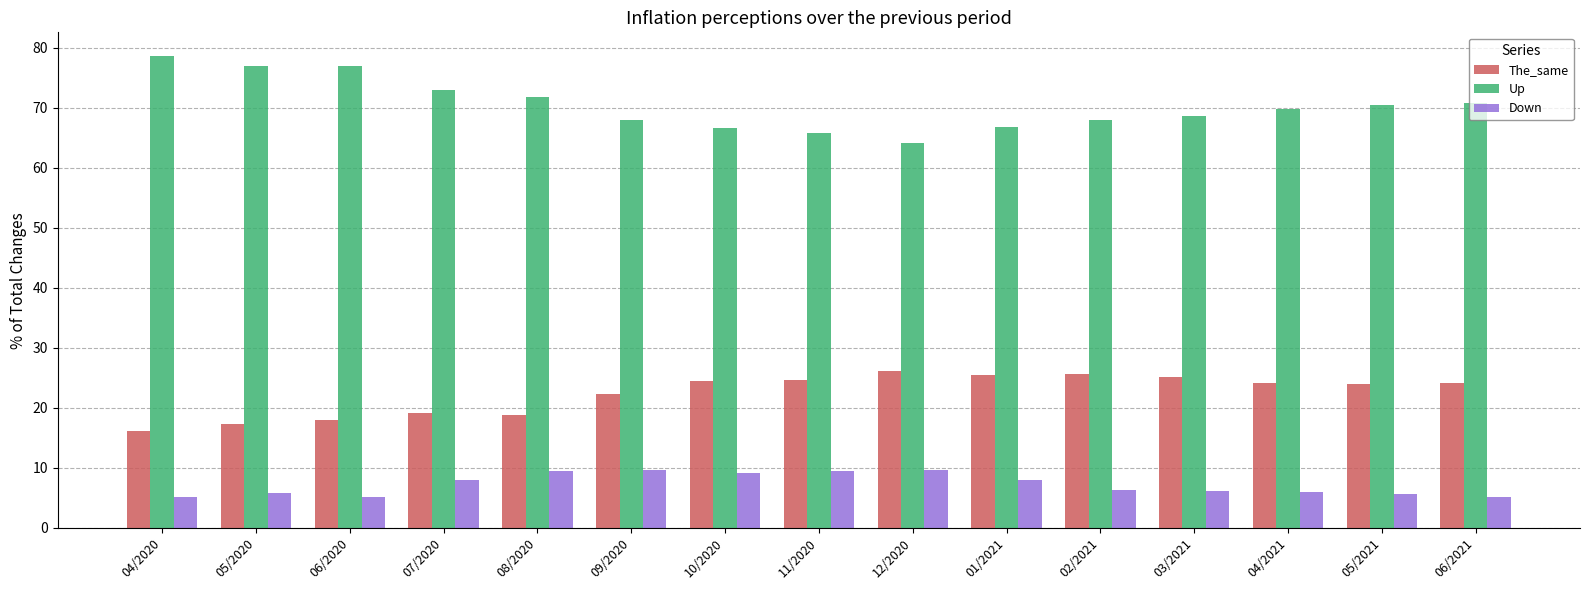

At how many categories does at least one series exceed 20?

15